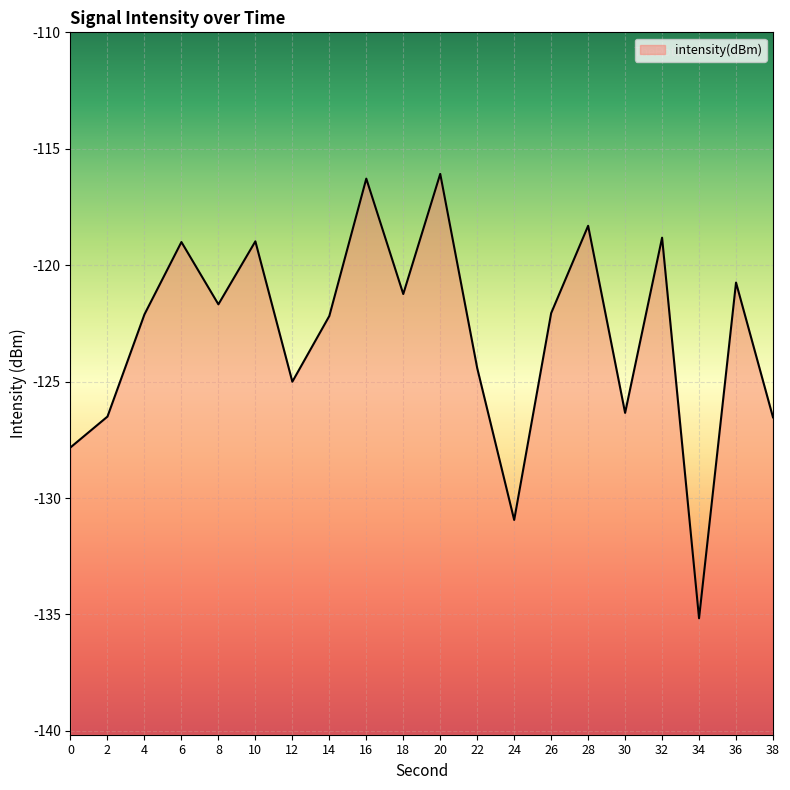

What is the difference between the maximum and second lowest values?

14.9